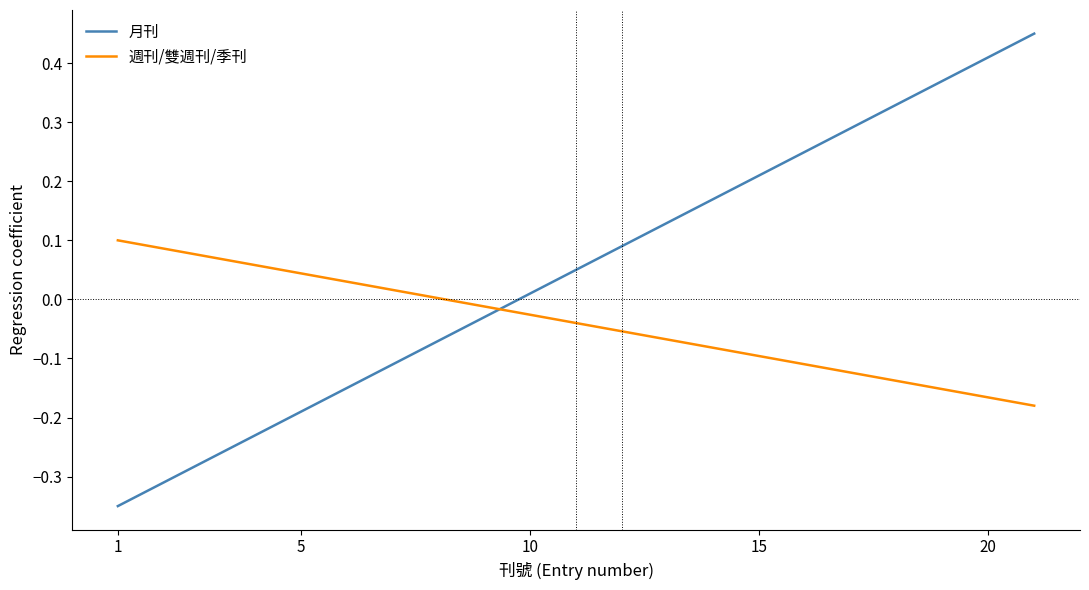

List the series in order of their overall mean, highest first.

月刊, 週刊/雙週刊/季刊